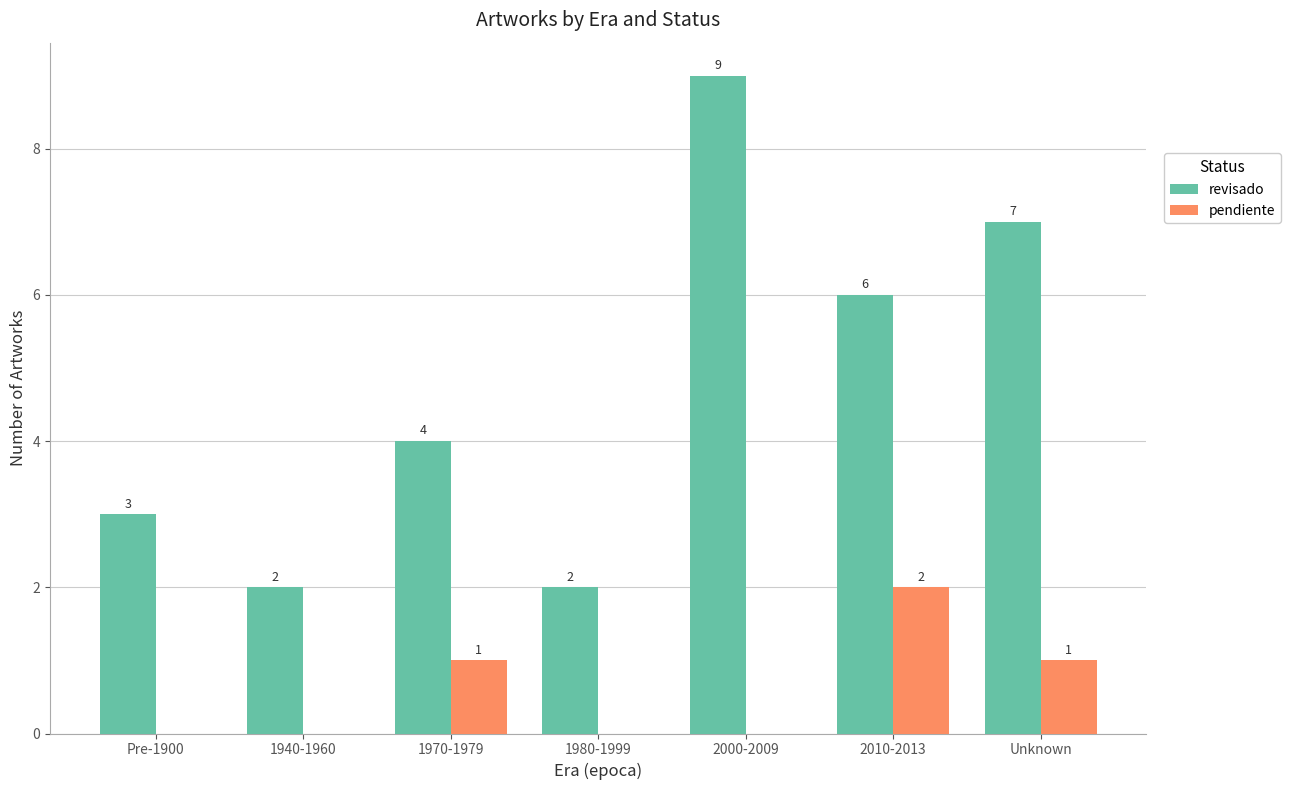

Between 1940-1960 and 1970-1979, which series saw the biggest shift?

revisado